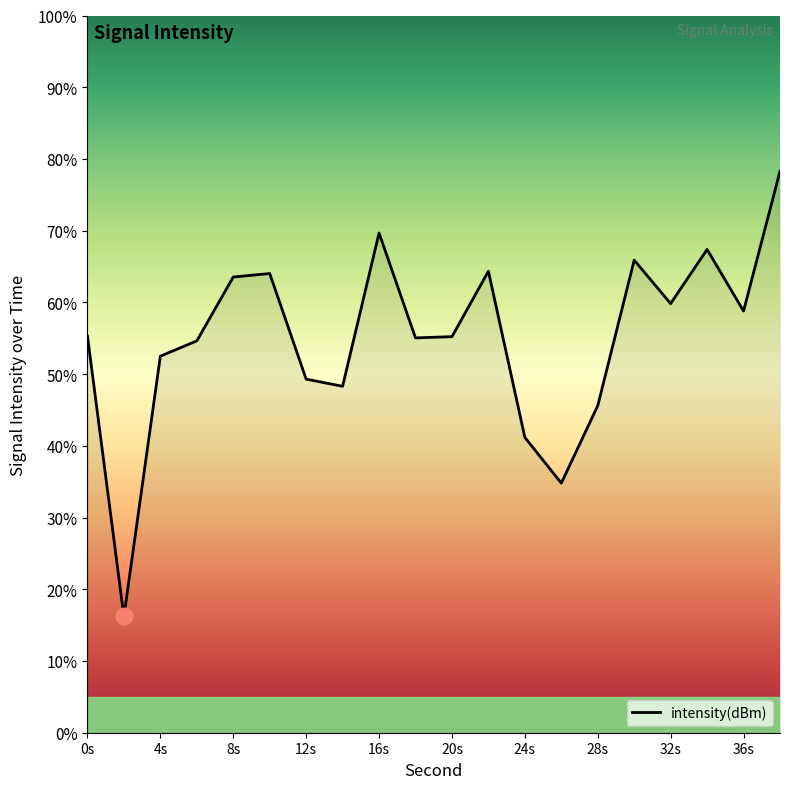

What is the difference between the maximum and minimum values?

62.1